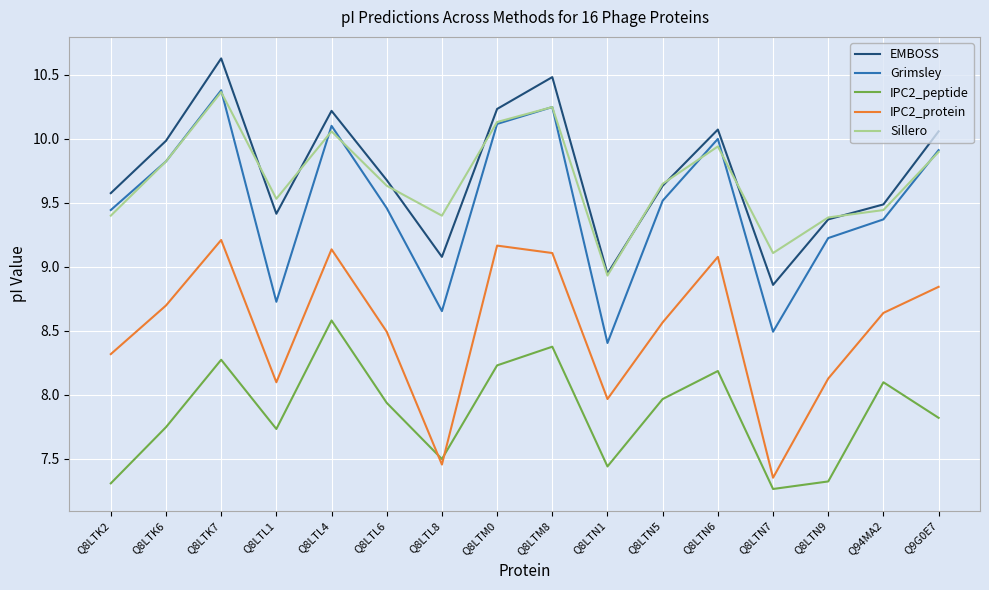

What are all the series names shown in the legend?

EMBOSS, Grimsley, IPC2_peptide, IPC2_protein, Sillero